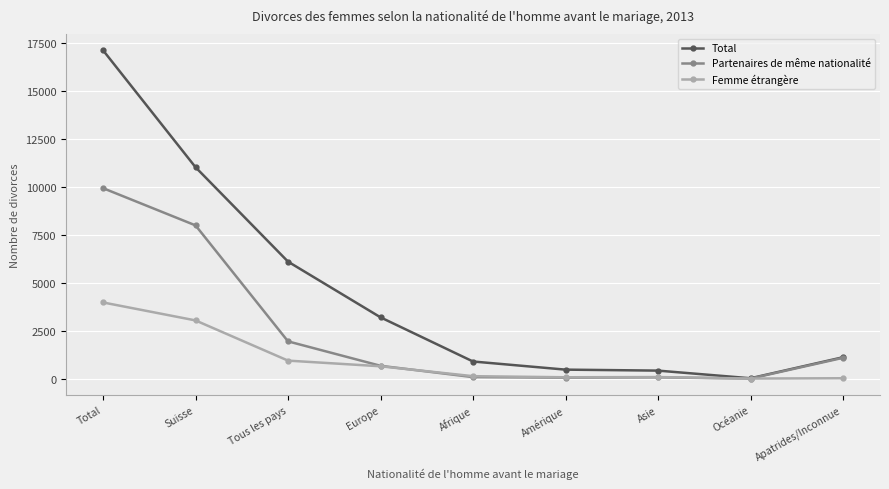

List the series in order of their overall mean, lowest first.

Femme étrangère, Partenaires de même nationalité, Total